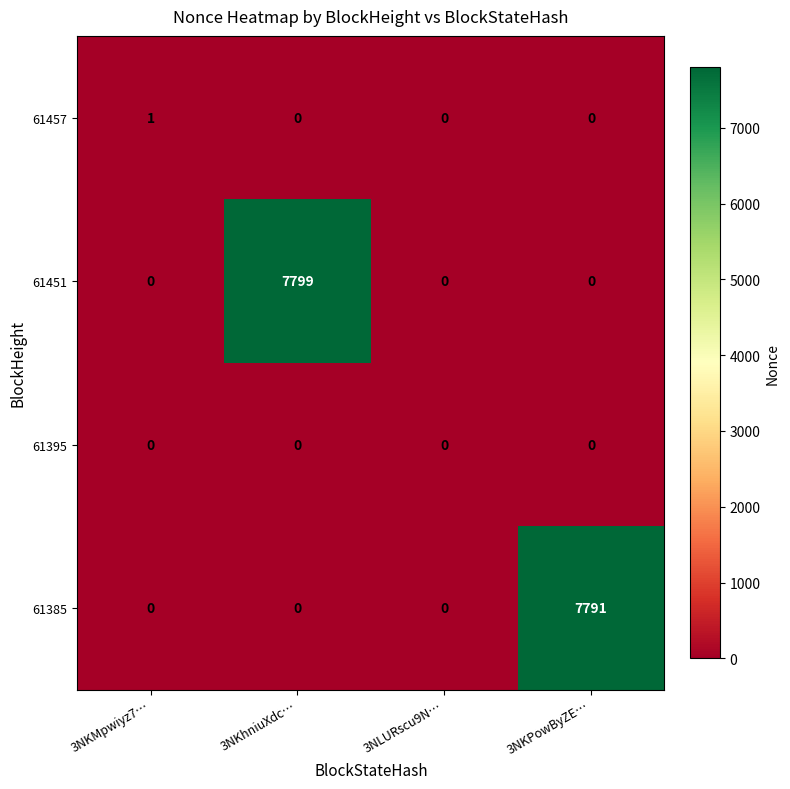

Reading right to left, transcribe all the data shown in this chart.

61457: 0	0	0	1
61451: 0	0	7799	0
61395: 0	0	0	0
61385: 7791	0	0	0